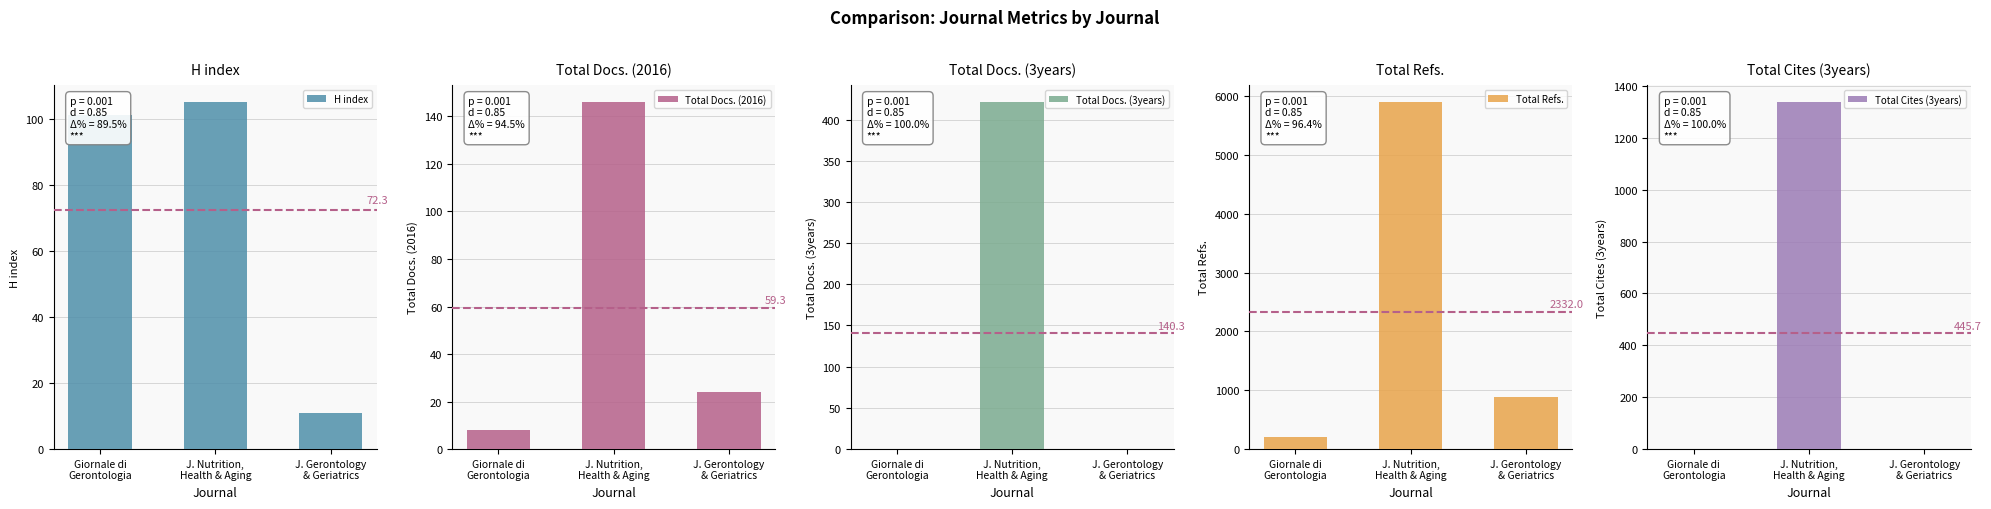

Which series has the largest total across all categories?

Total Refs.